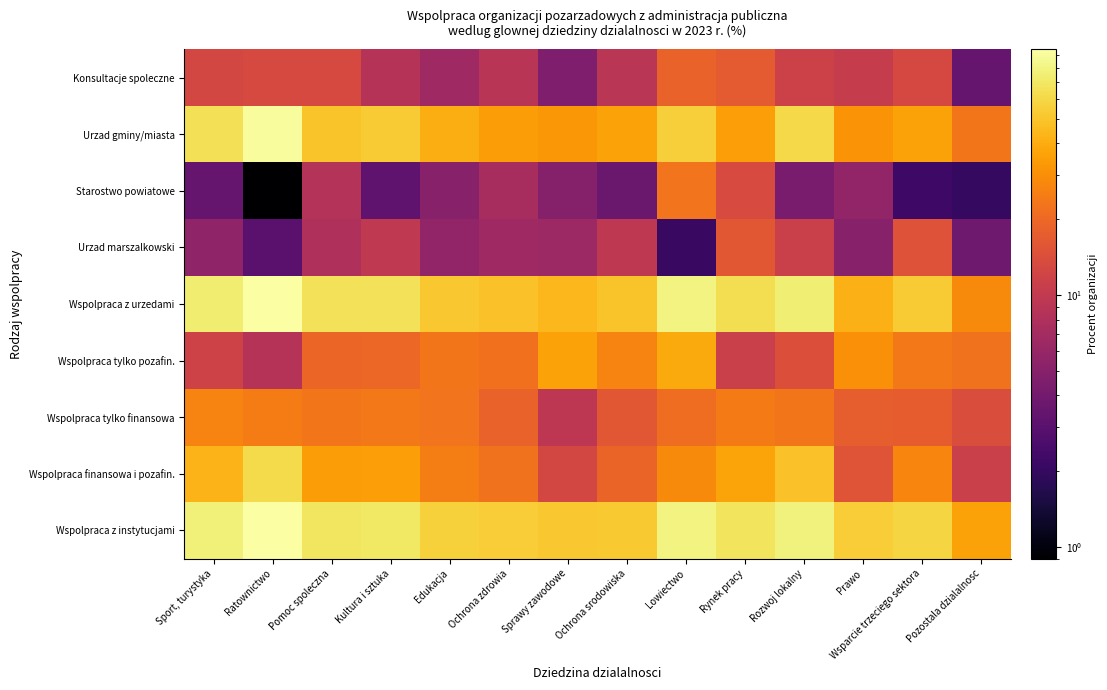

Which has a higher value, Sprawy zawodowe or Wsparcie trzeciego sektora?

Wsparcie trzeciego sektora